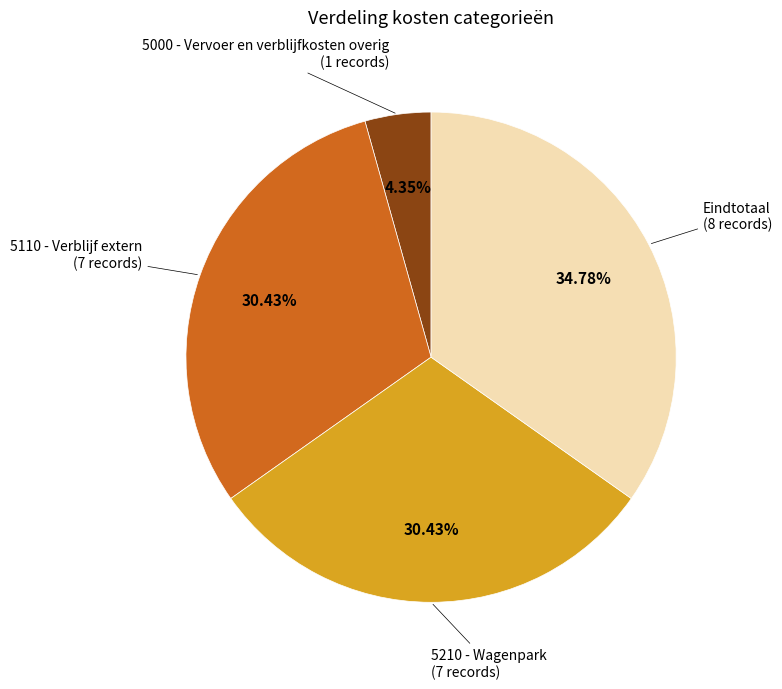

Does any single category account for the majority?

No